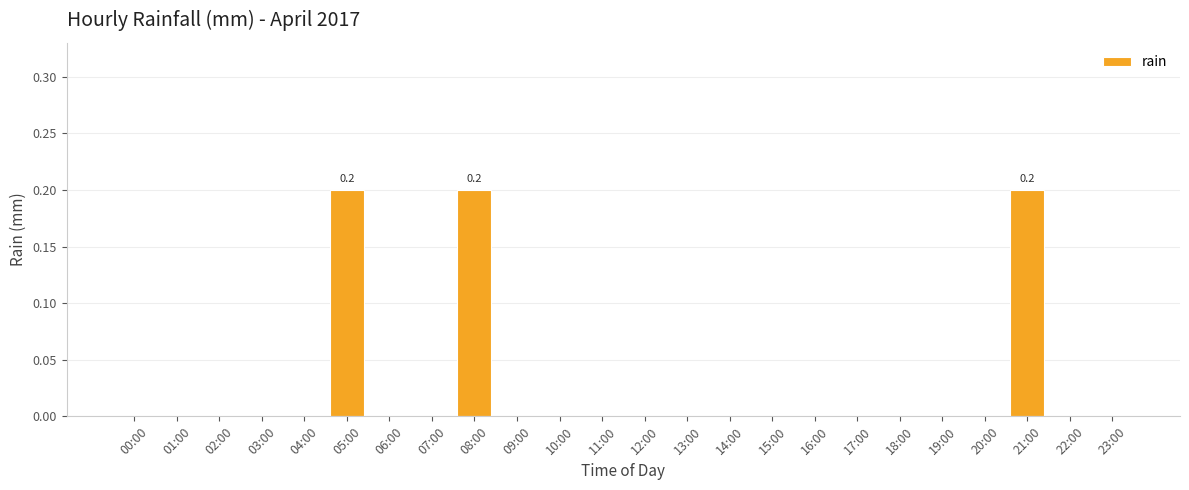

Reading left to right, extract all data points from this chart.

00:00=0.0	01:00=0.0	02:00=0.0	03:00=0.0	04:00=0.0	05:00=0.2	06:00=0.0	07:00=0.0	08:00=0.2	09:00=0.0	10:00=0.0	11:00=0.0	12:00=0.0	13:00=0.0	14:00=0.0	15:00=0.0	16:00=0.0	17:00=0.0	18:00=0.0	19:00=0.0	20:00=0.0	21:00=0.2	22:00=0.0	23:00=0.0